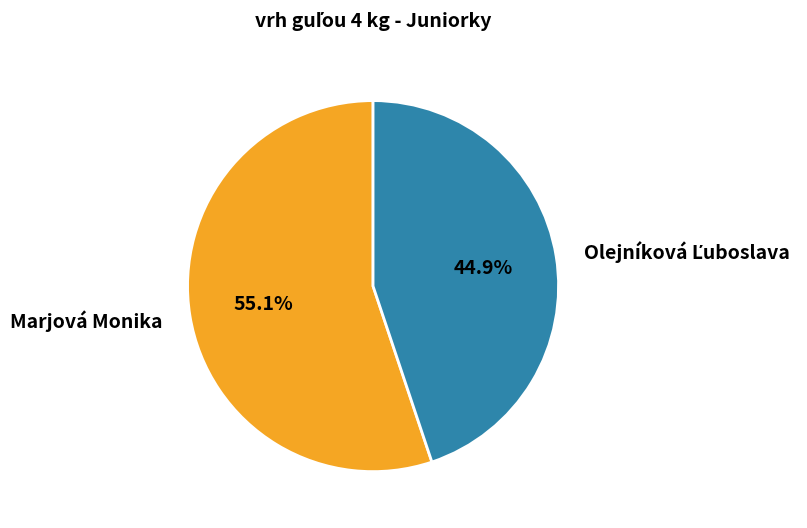

Is it true that Marjová Monika is 55% of the pie?

True